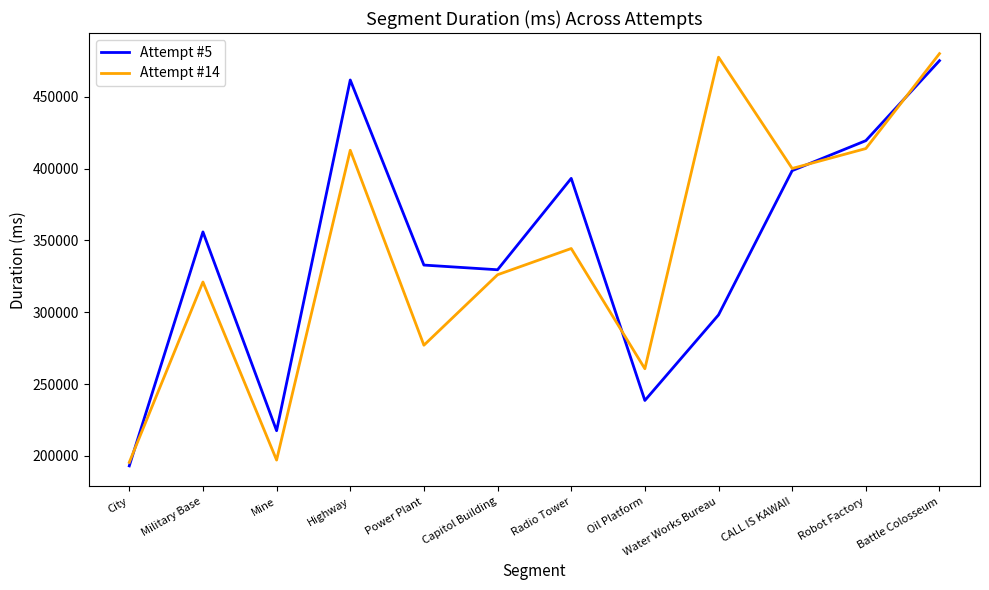

The value of Attempt #14 at Radio Tower is 134887. True or false?

False